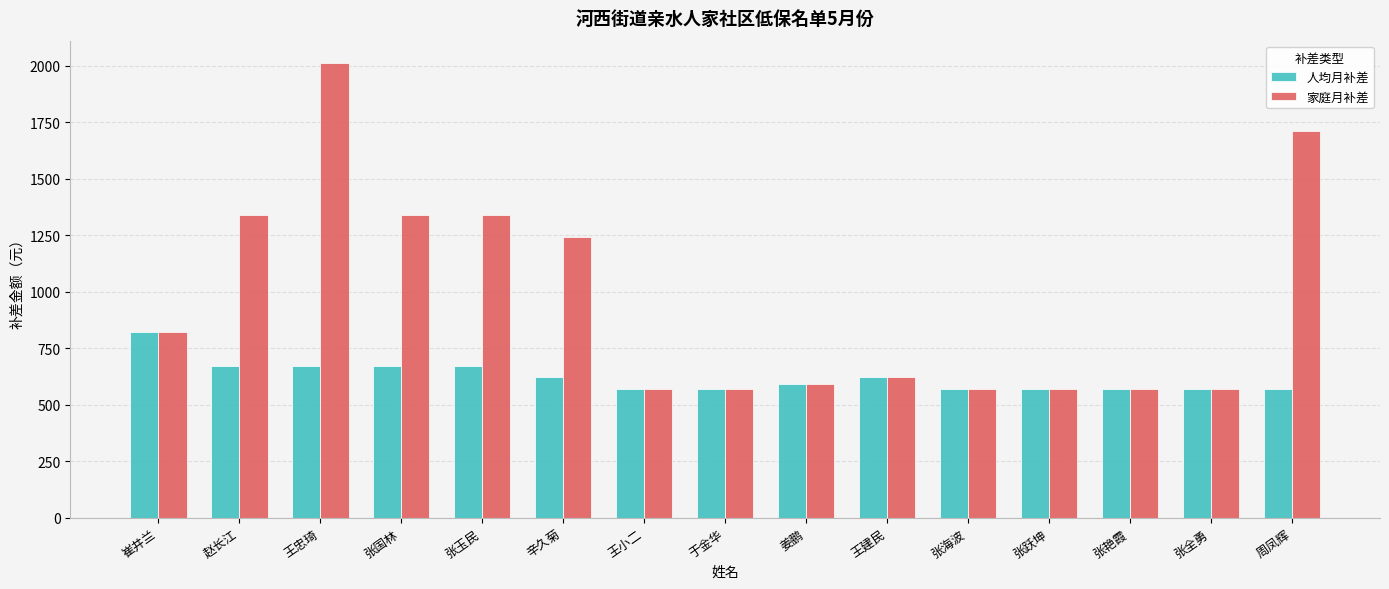

What is the value of the 家庭月补差 bar at the 15th from the left?

1710